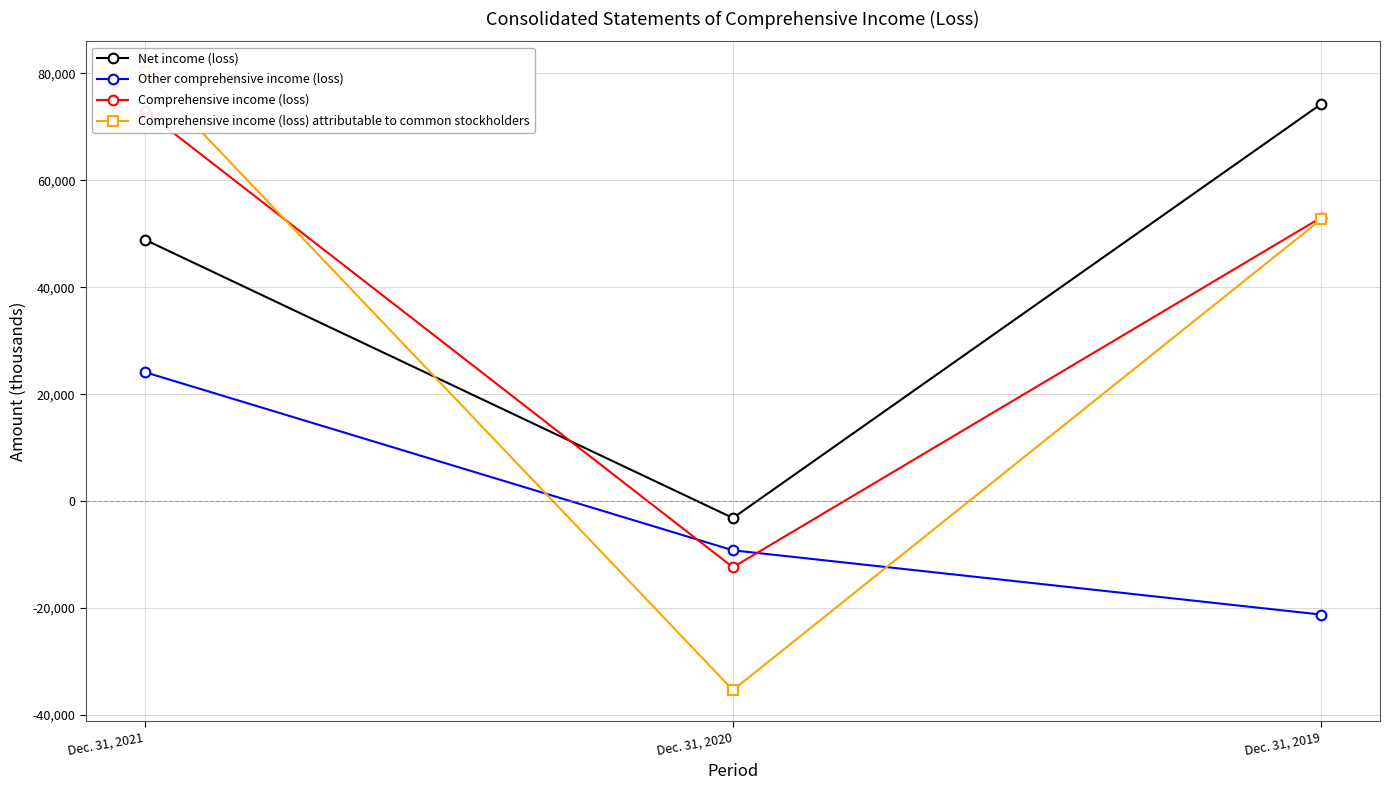

How many categories are shown in the chart?

3